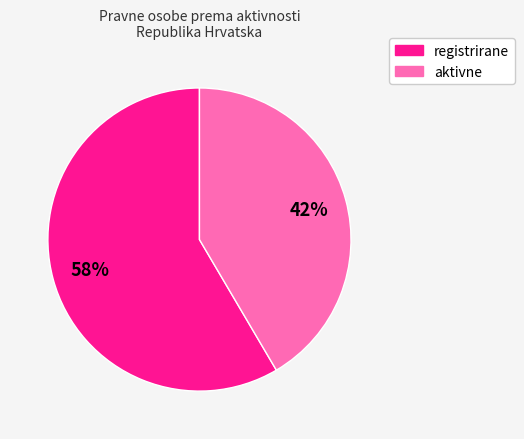

Is there any slice that represents more than half of the pie?

Yes